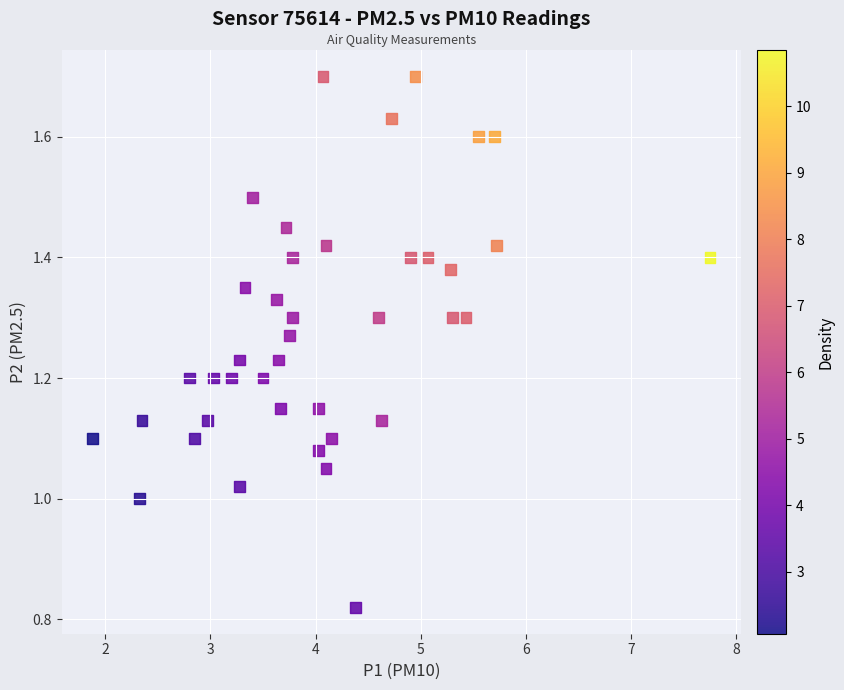

What is the range of X values (max minus min)?

5.9